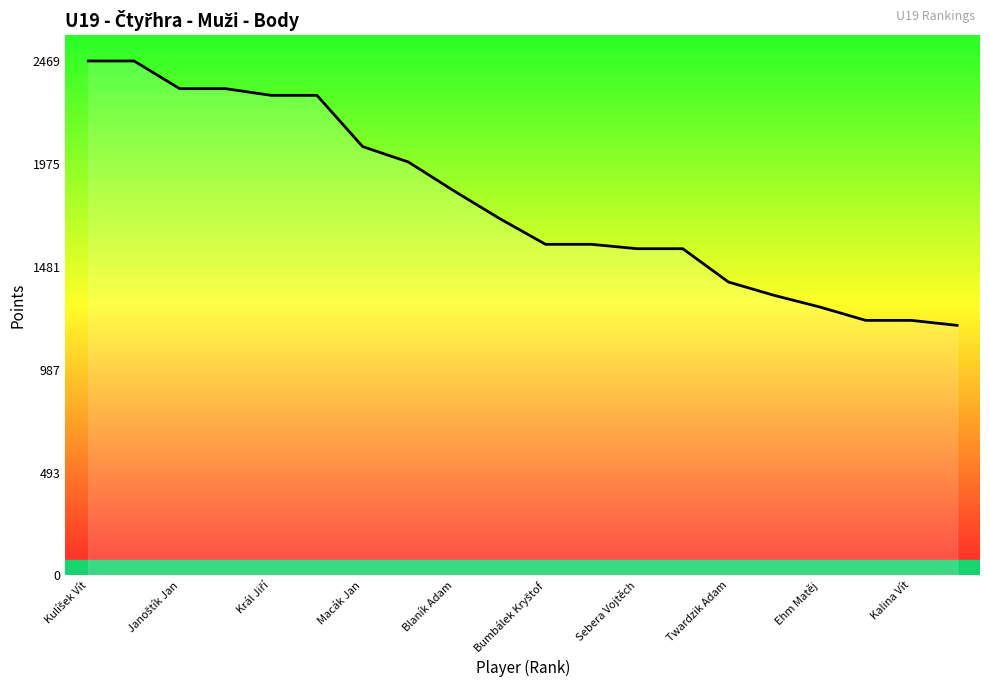

What is the greatest value displayed?

2469